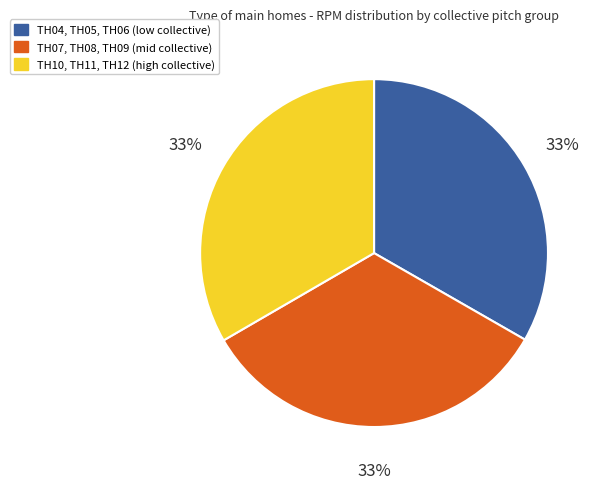

Does any single category account for the majority?

No